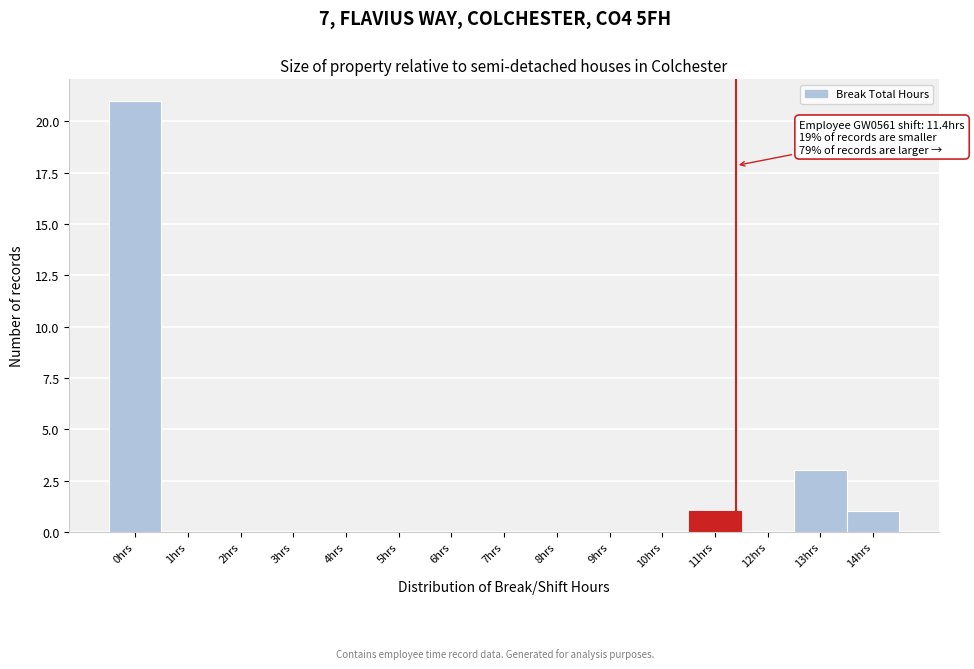

Which range on the x-axis has the tallest bar?

-0.5 to 0.5